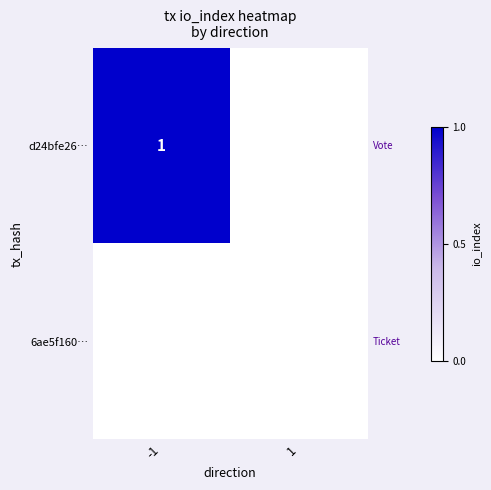

True or false: d24bfe26… has a value of 1 at -1.

True